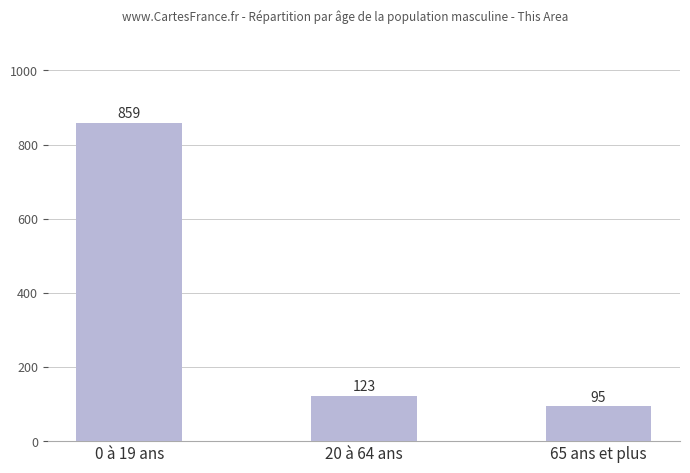

What is the average value?

359